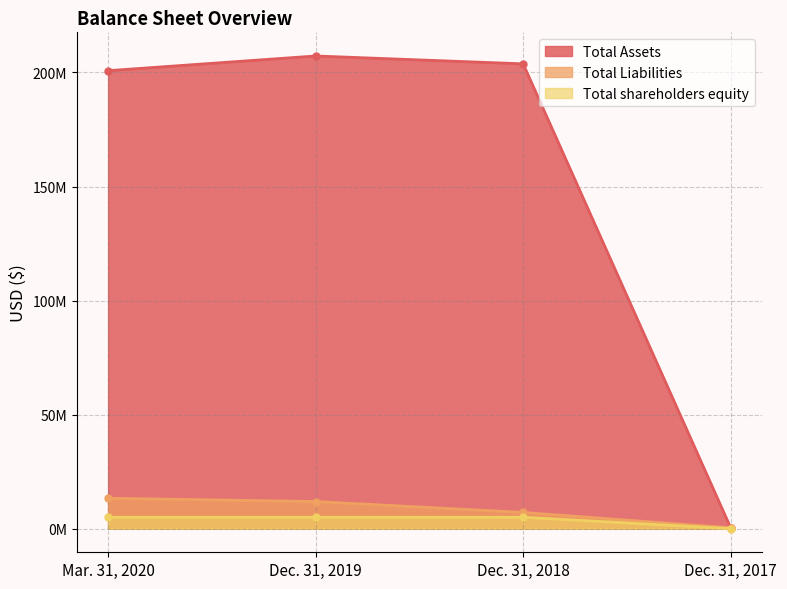

Where is Total Assets nearest to the value 103809871?

Mar. 31, 2020